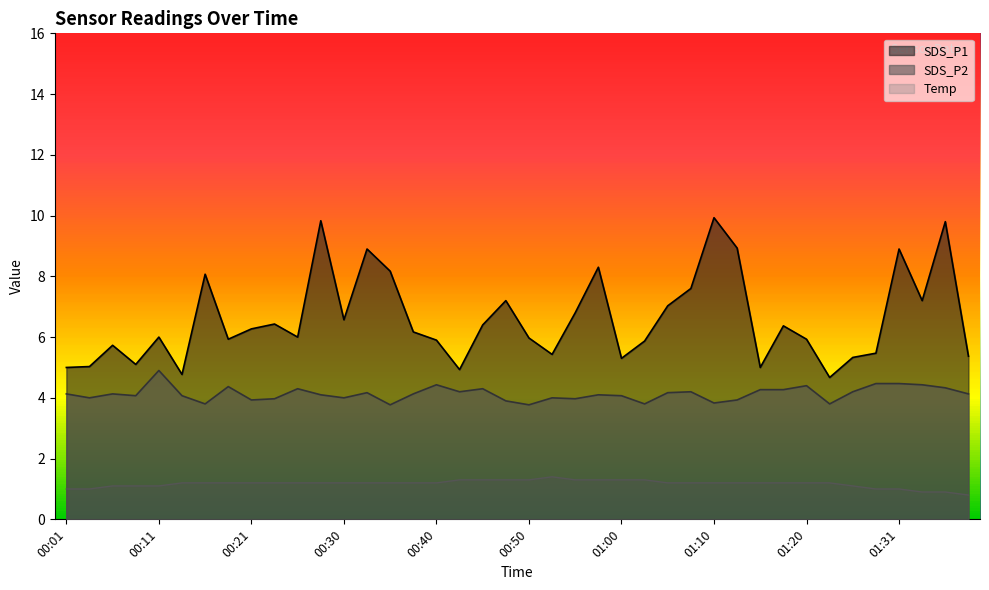

True or false: Temp and SDS_P2 intersect in this chart.

False